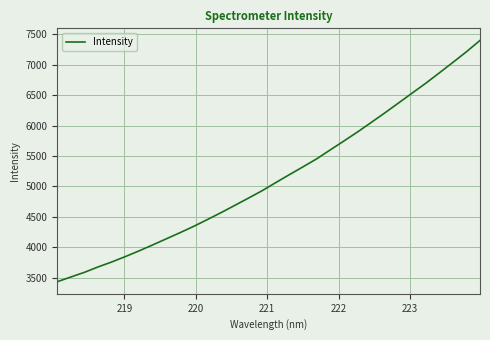

What is the difference between the maximum and minimum values?

3964.1